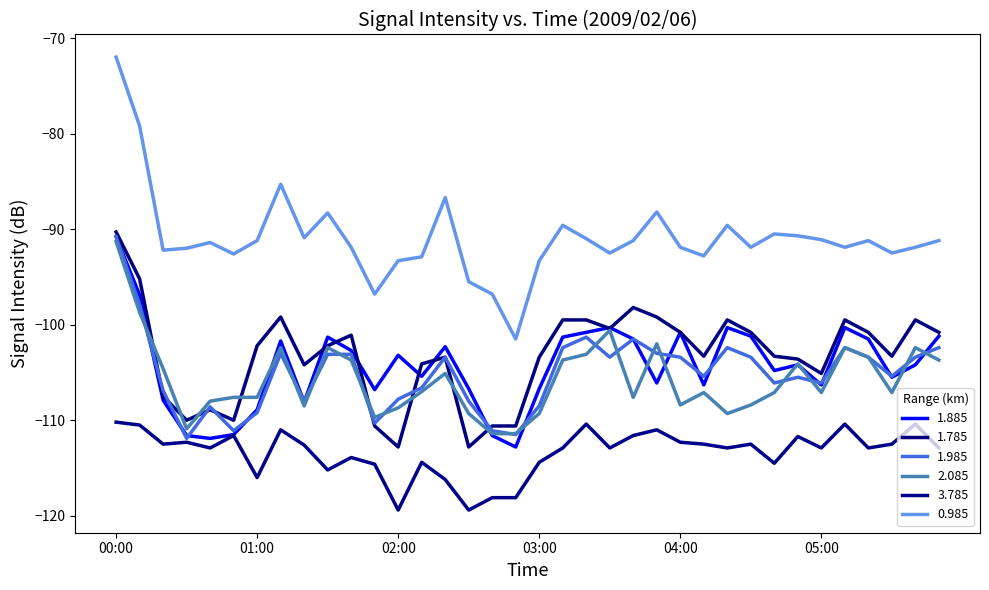

Where does the 3.785 series first go above -112?

00:00